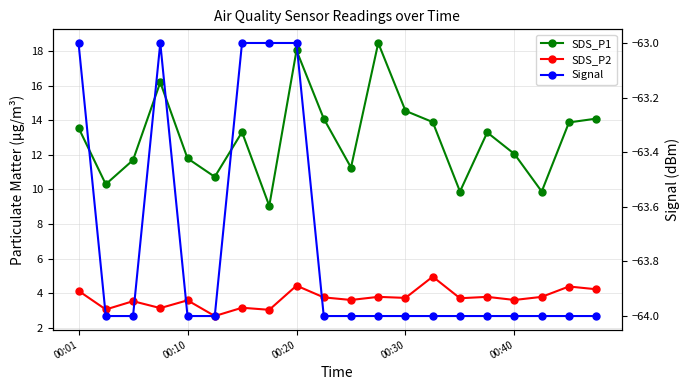

Is the value of Signal at 7 greater than the value of SDS_P2 at 9?

No